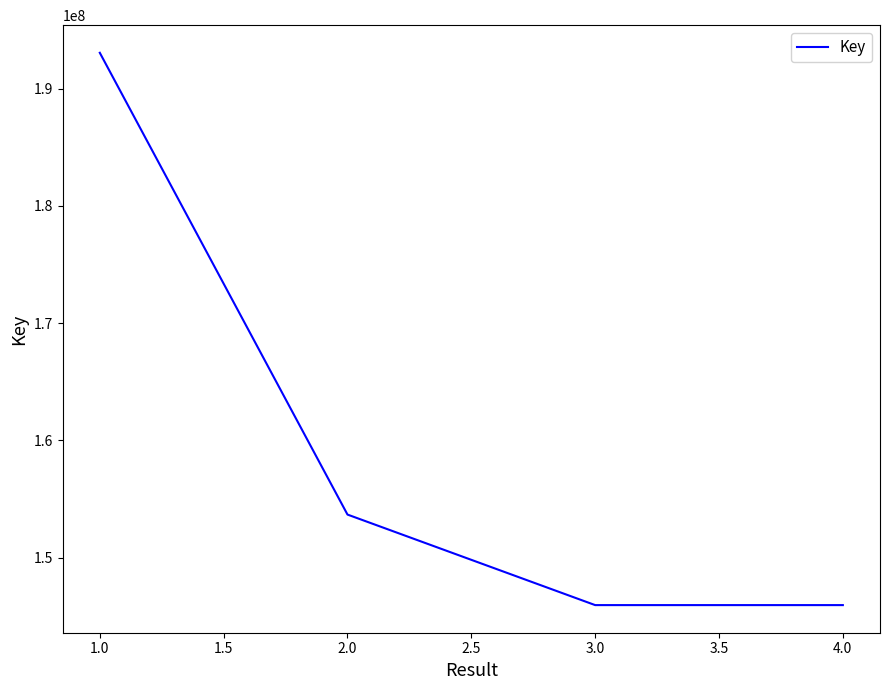

What is the difference between the maximum and minimum values?

47088817